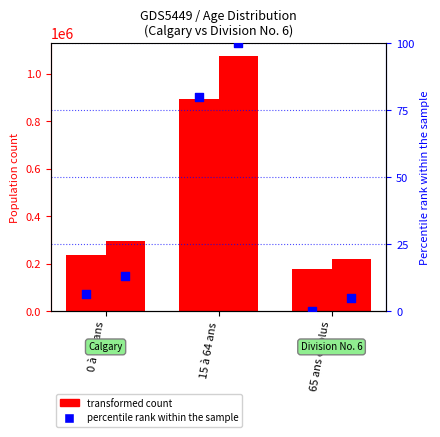

Which series has the largest total across all categories?

transformed count (Division No. 6)